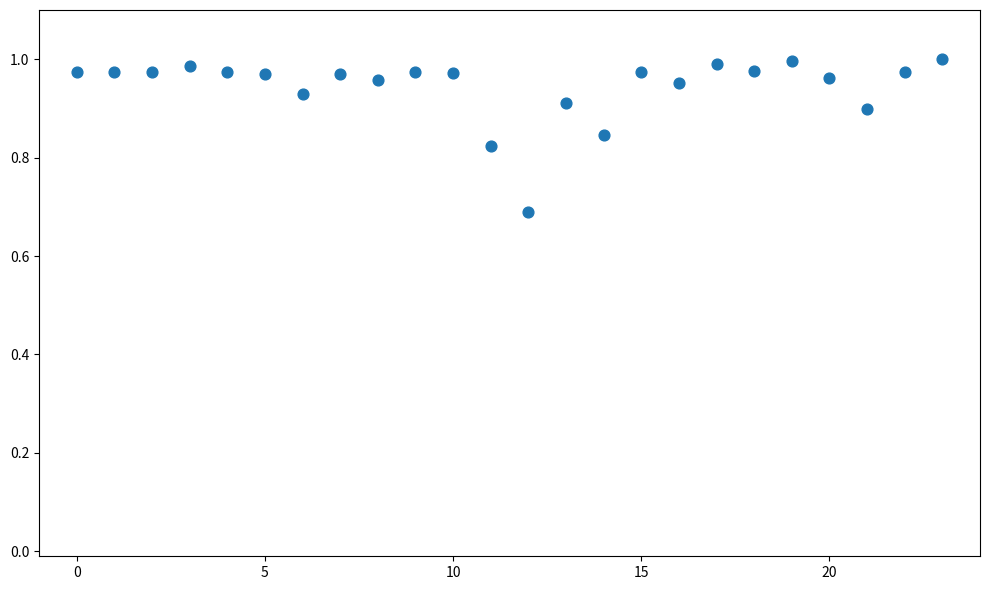

What Y value in the scatter plot is closest to 0?

0.7